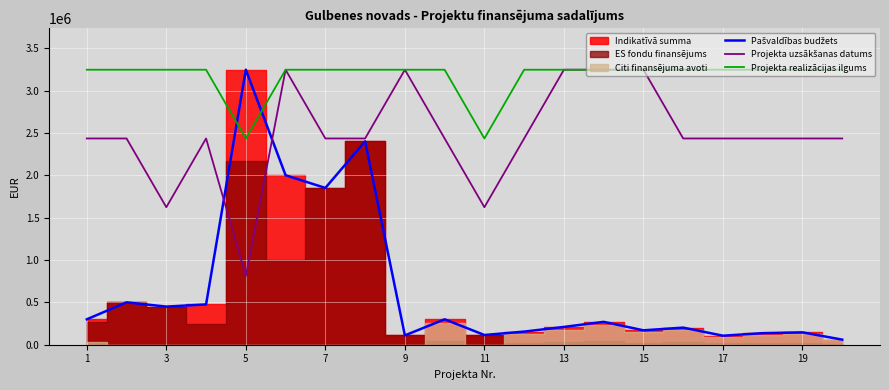

The value of Projekta realizācijas ilgums at 1 is 5517394.6. True or false?

False